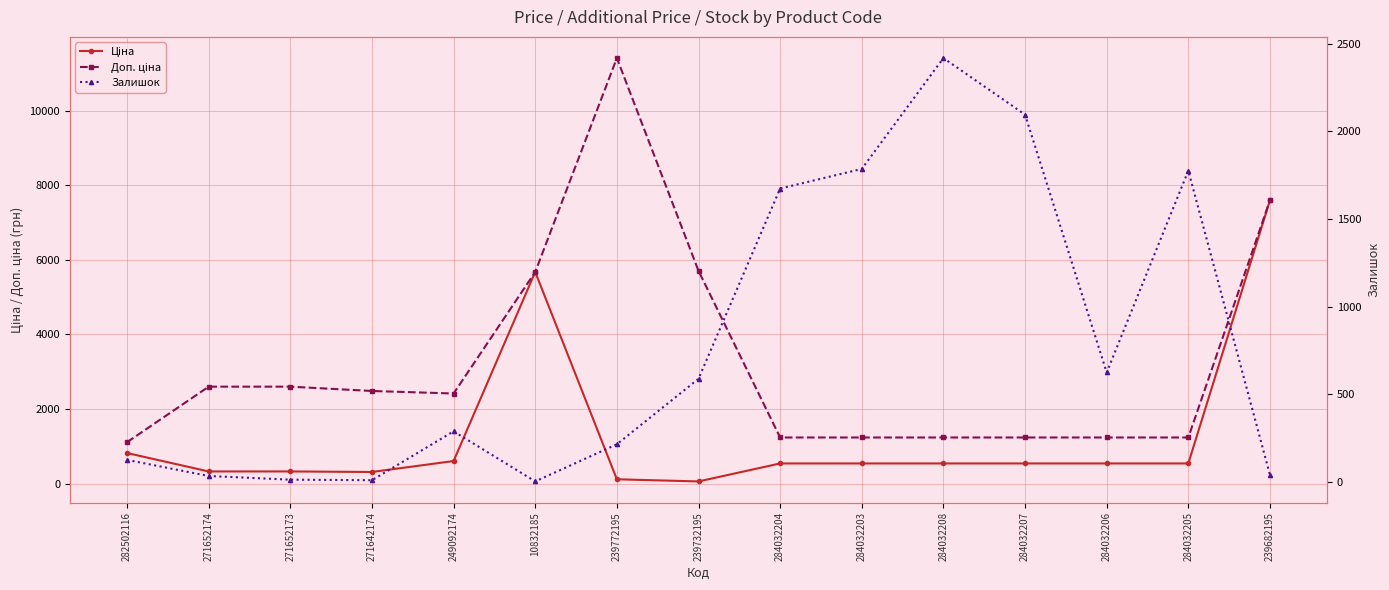

At which label is Ціна closest to 3826?

10832185